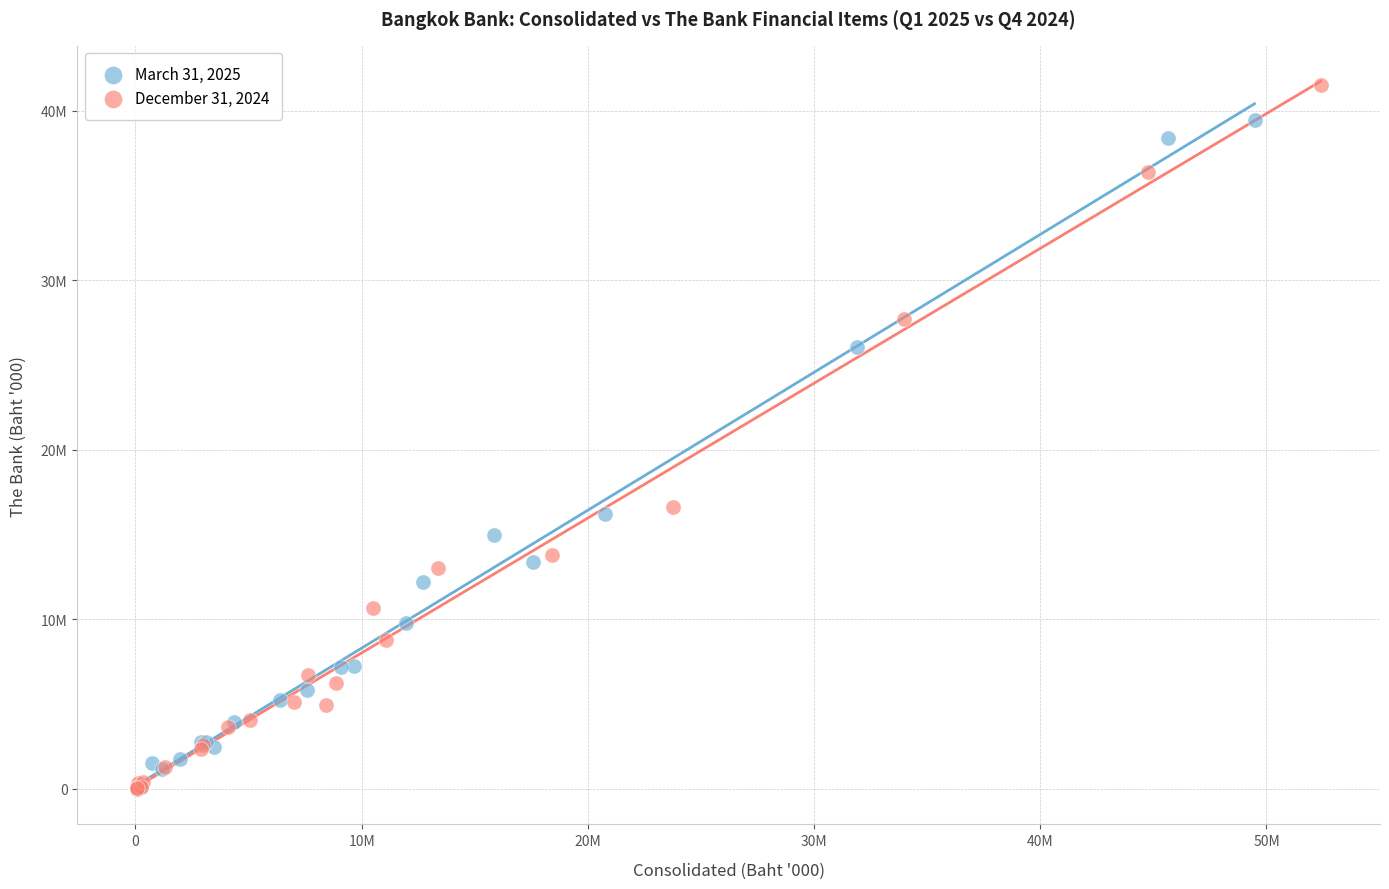

What are all the series names shown in the legend?

March 31, 2025, December 31, 2024